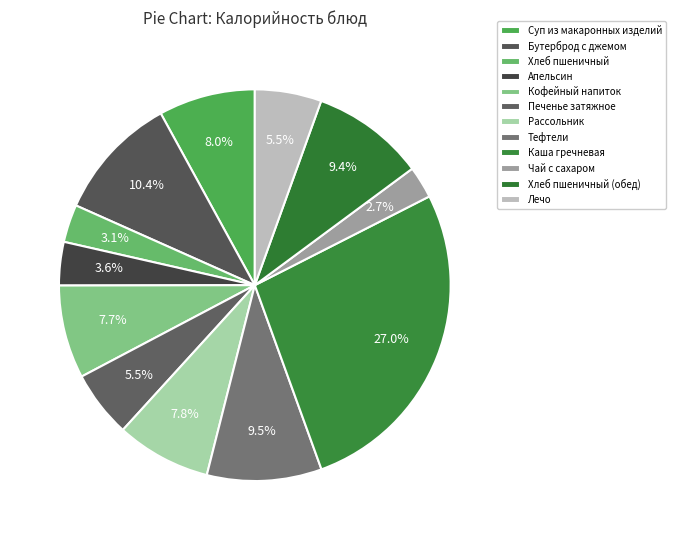

Does Апельсин represent more than half of the total?

No